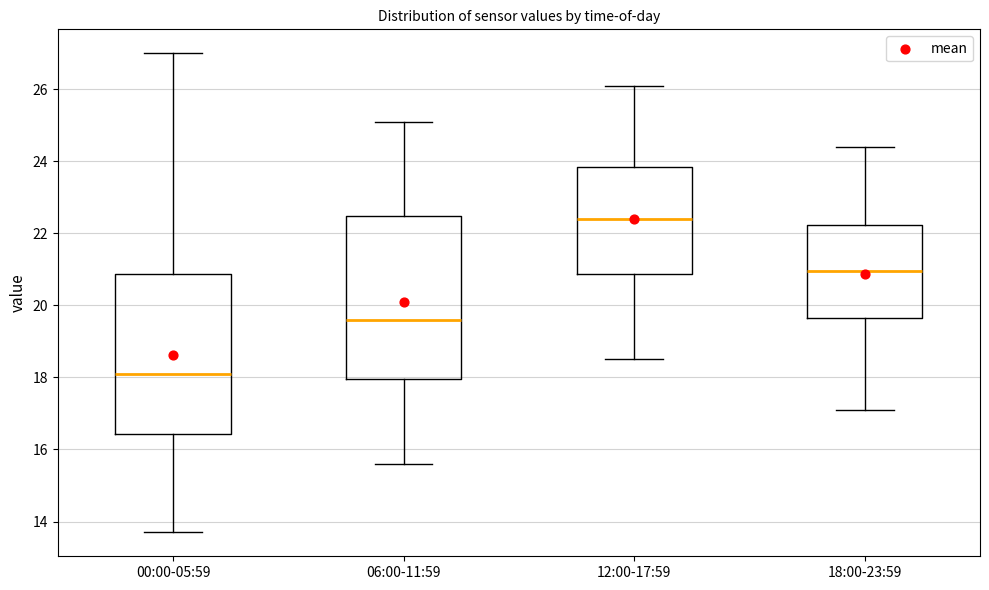

Reading left to right, transcribe this box plot: for each box, give where its median line is, the range the box spans, and where its two whiskers end, as read against the y-axis. The values are not printed on the chart, so give them approximately, as read against the axis.

00:00-05:59: median 18.2, box 16.4 to 20.8, whiskers 13.8 to 27.0
06:00-11:59: median 19.6, box 18.0 to 22.4, whiskers 15.6 to 25.2
12:00-17:59: median 22.4, box 20.8 to 23.8, whiskers 18.6 to 26.2
18:00-23:59: median 21.0, box 19.6 to 22.2, whiskers 17.2 to 24.4